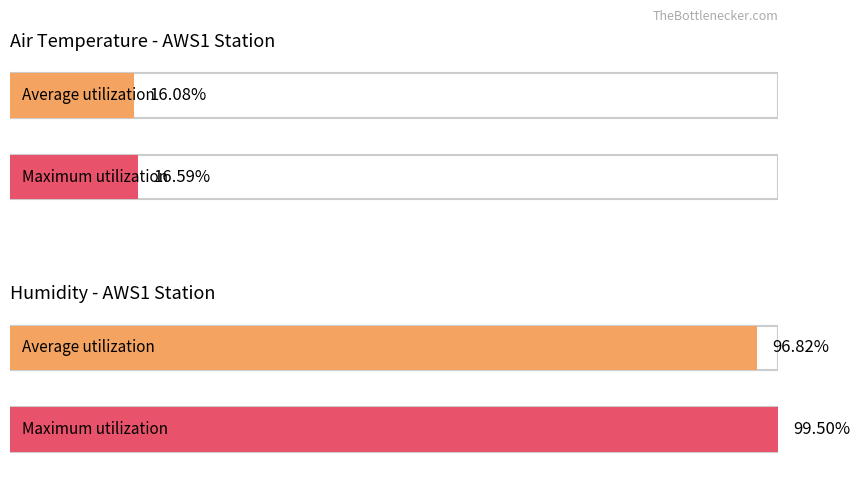

Which series has the largest range (max minus min)?

Maximum utilization